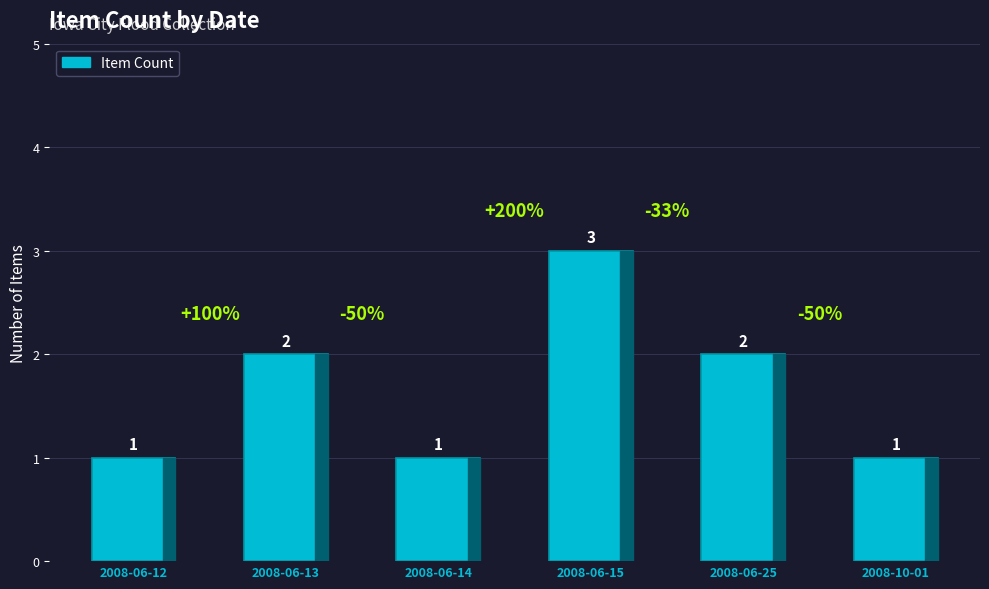

Which label corresponds to the largest value in the chart?

2008-06-15